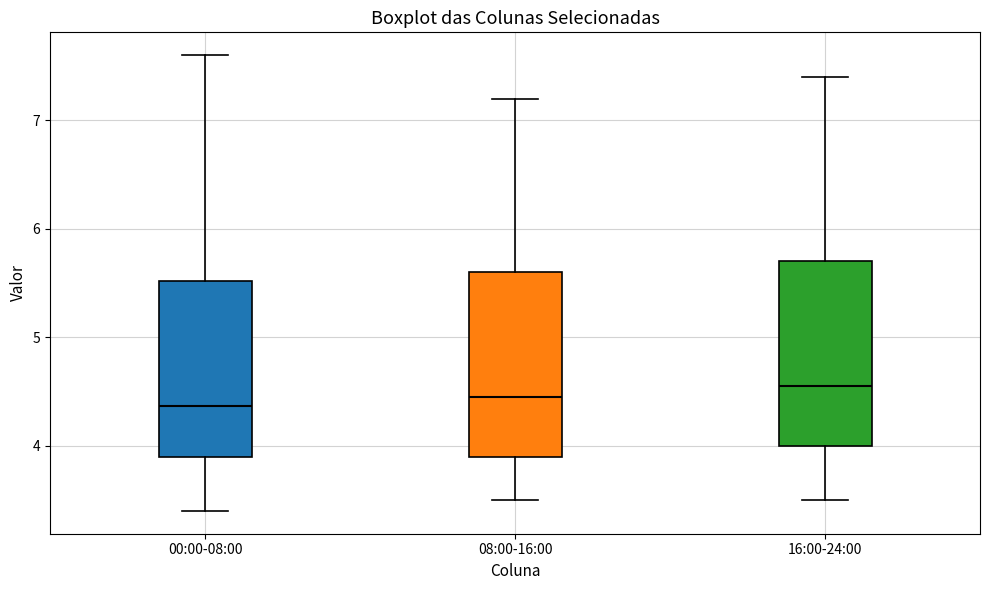

Where is the lower edge of the box for 00:00-08:00 on the y-axis? The values are not printed on the chart, so give them approximately, as read against the axis.

3.9